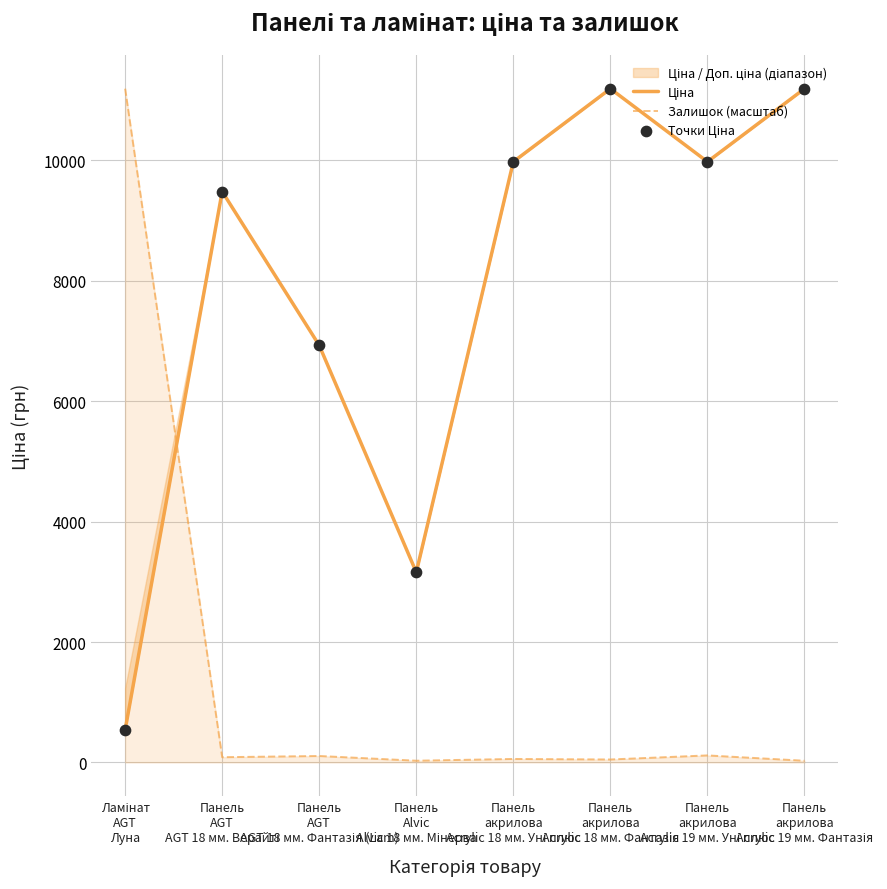

Which series contains the highest Y value?

Ціна